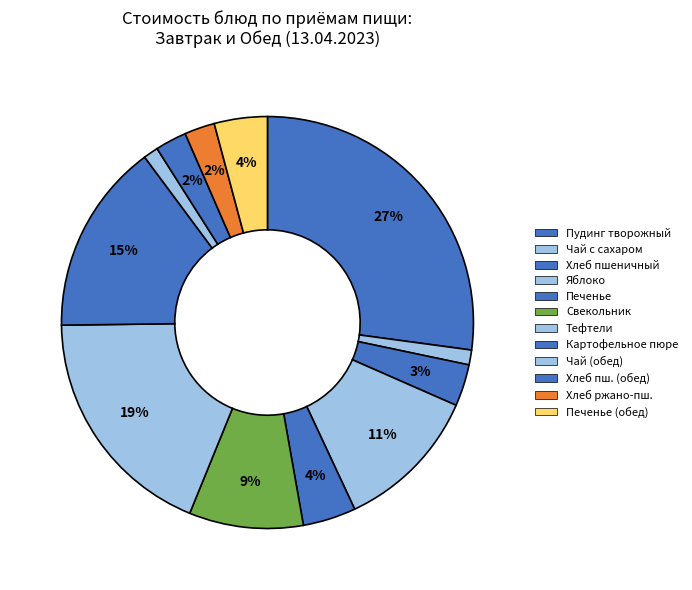

Is there a majority slice in this chart?

No